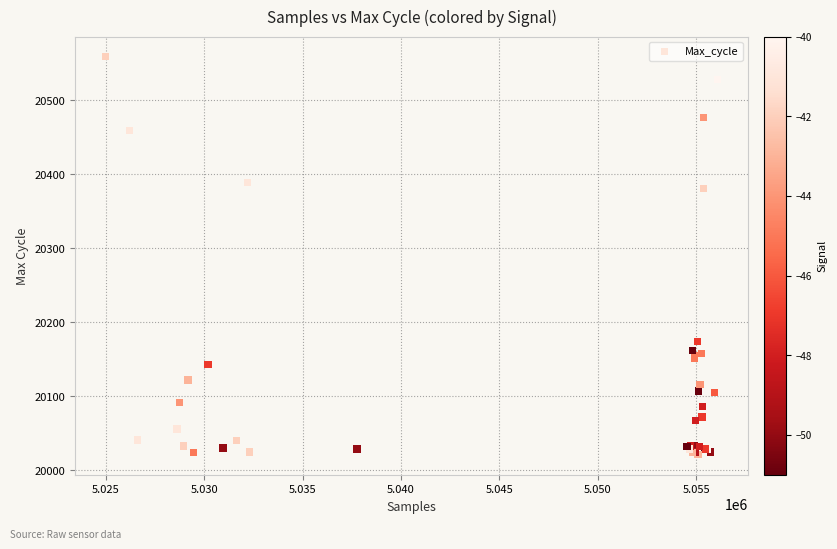

What Y value in the scatter plot is closest to 20290?

20381